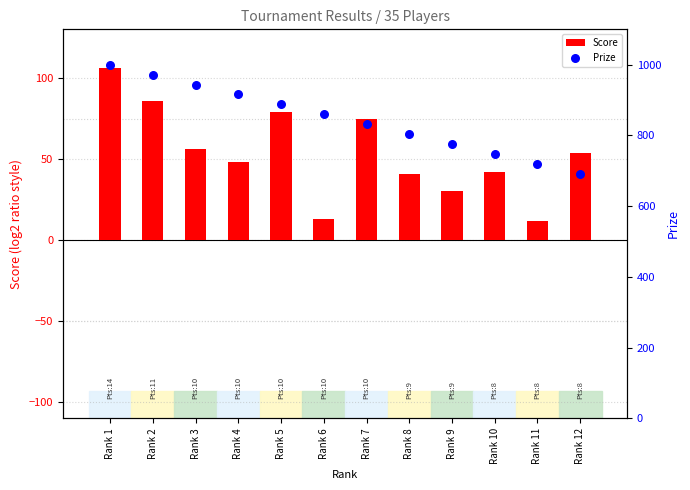

Which series has the widest spread of Y values?

Prize